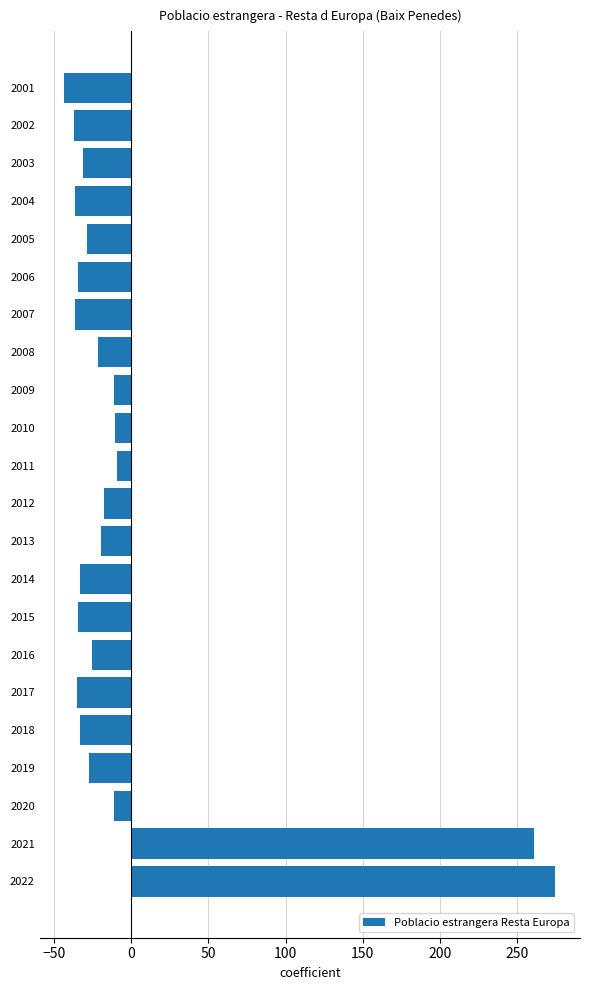

Are the bars grouped side by side (vs. stacked)?

No